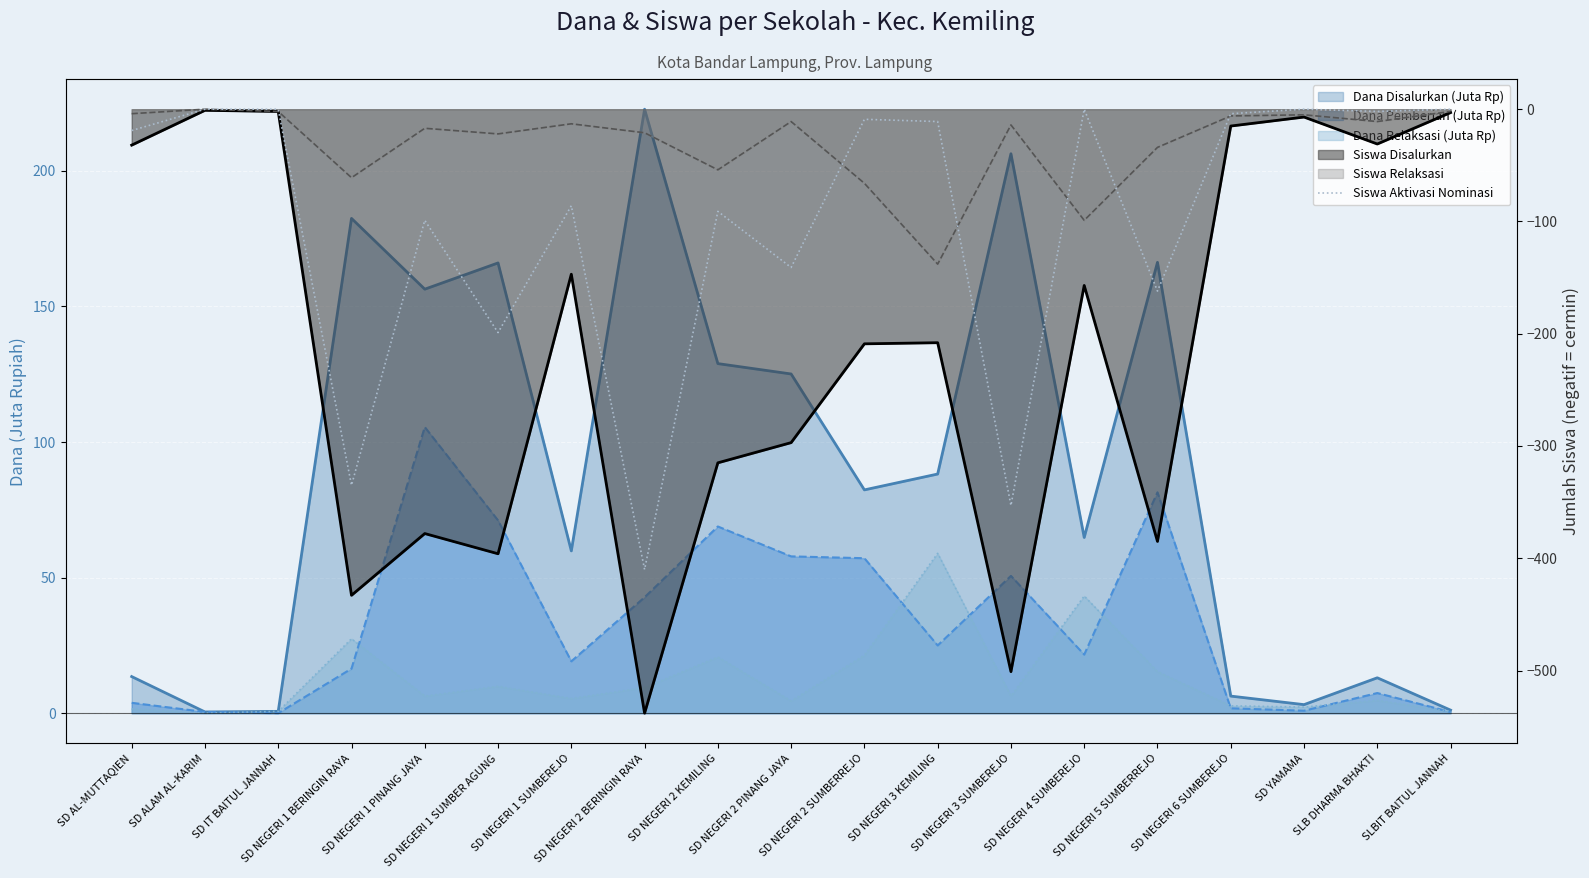

True or false: the data shows -136 at SD NEGERI 1 PINANG JAYA.

False